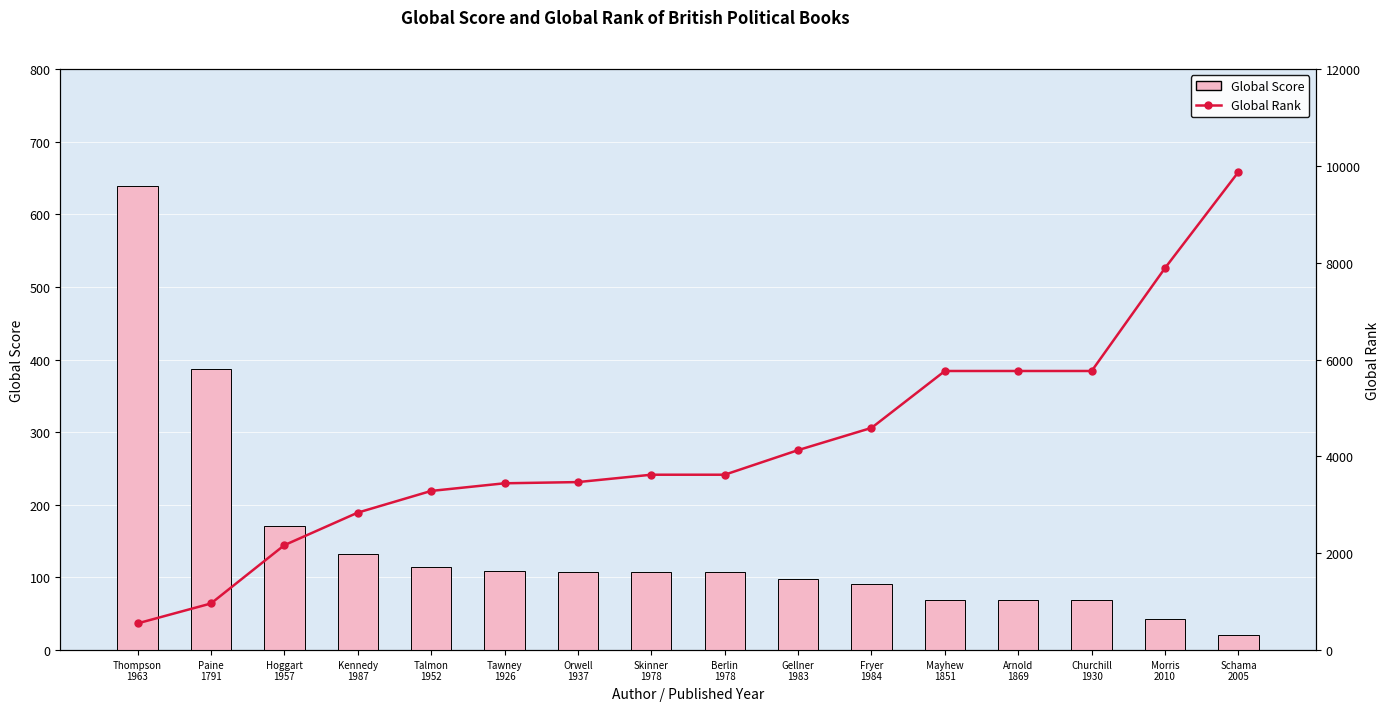

Is the value of Global Rank at Kennedy
1987 greater than the value of Global Score at Gellner
1983?

Yes